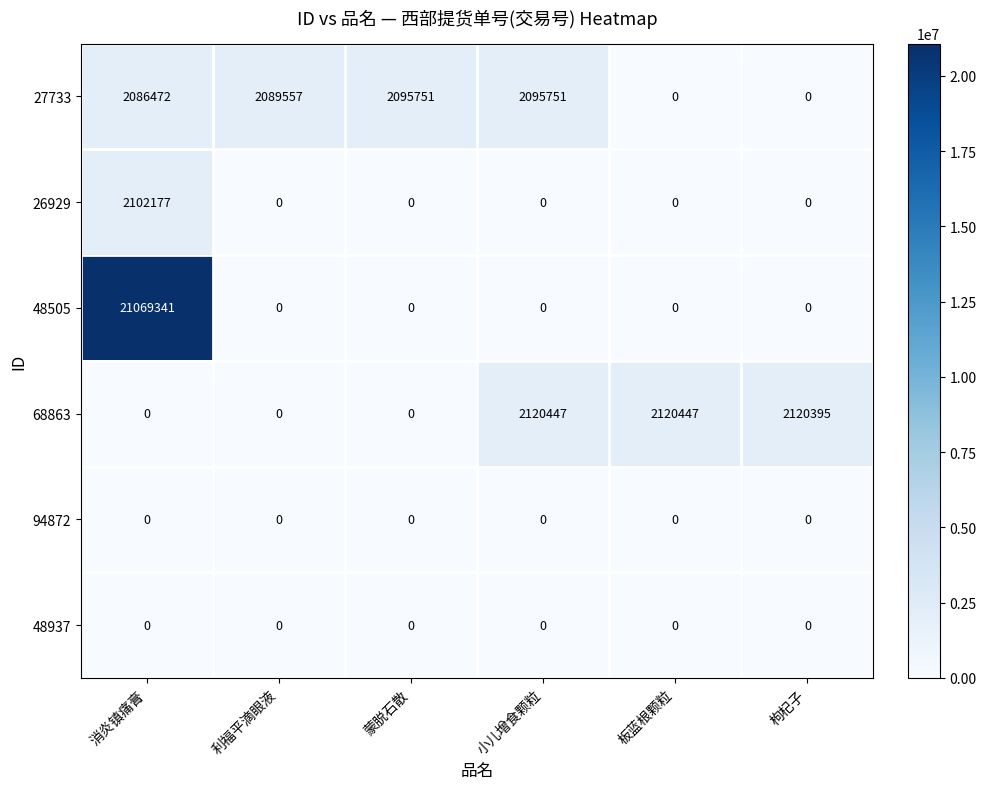

True or false: 94872 has a value of 0 at 利福平滴眼液.

True